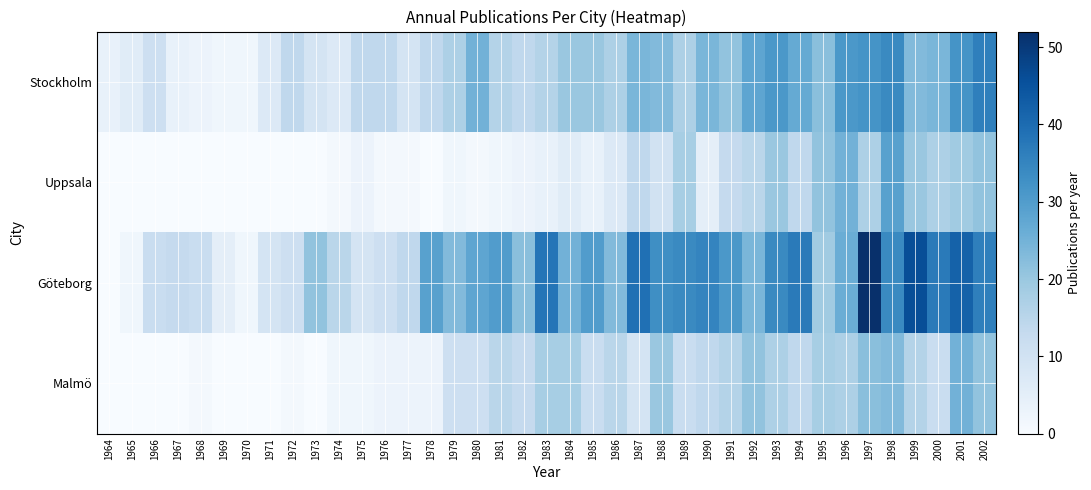

What is the total value across all series at 1985?

66